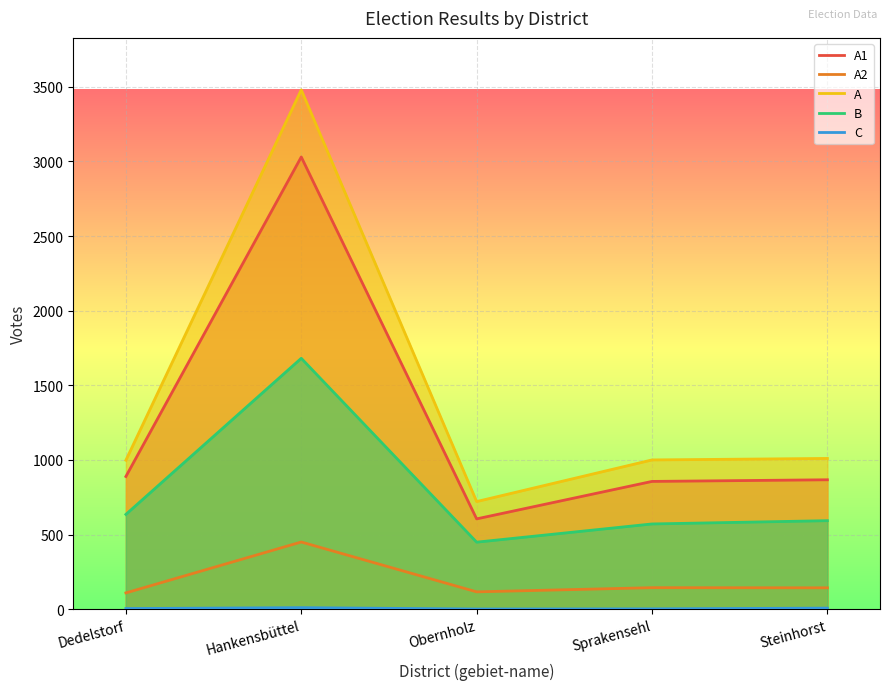

Between Sprakensehl and Obernholz, which is larger?

Sprakensehl